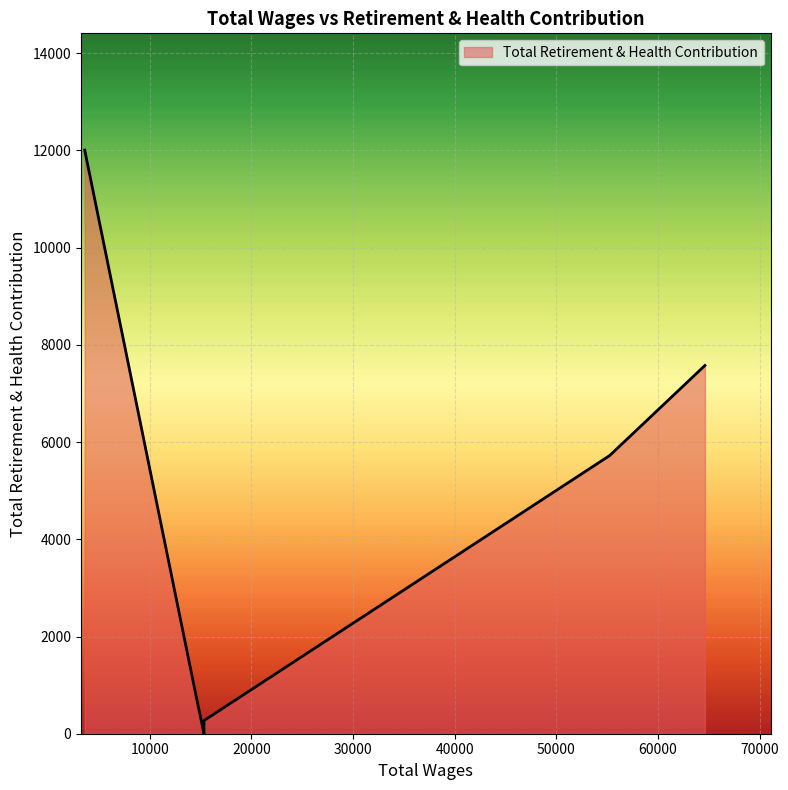

Is it true that the value at 3600.0 is 12007?

True